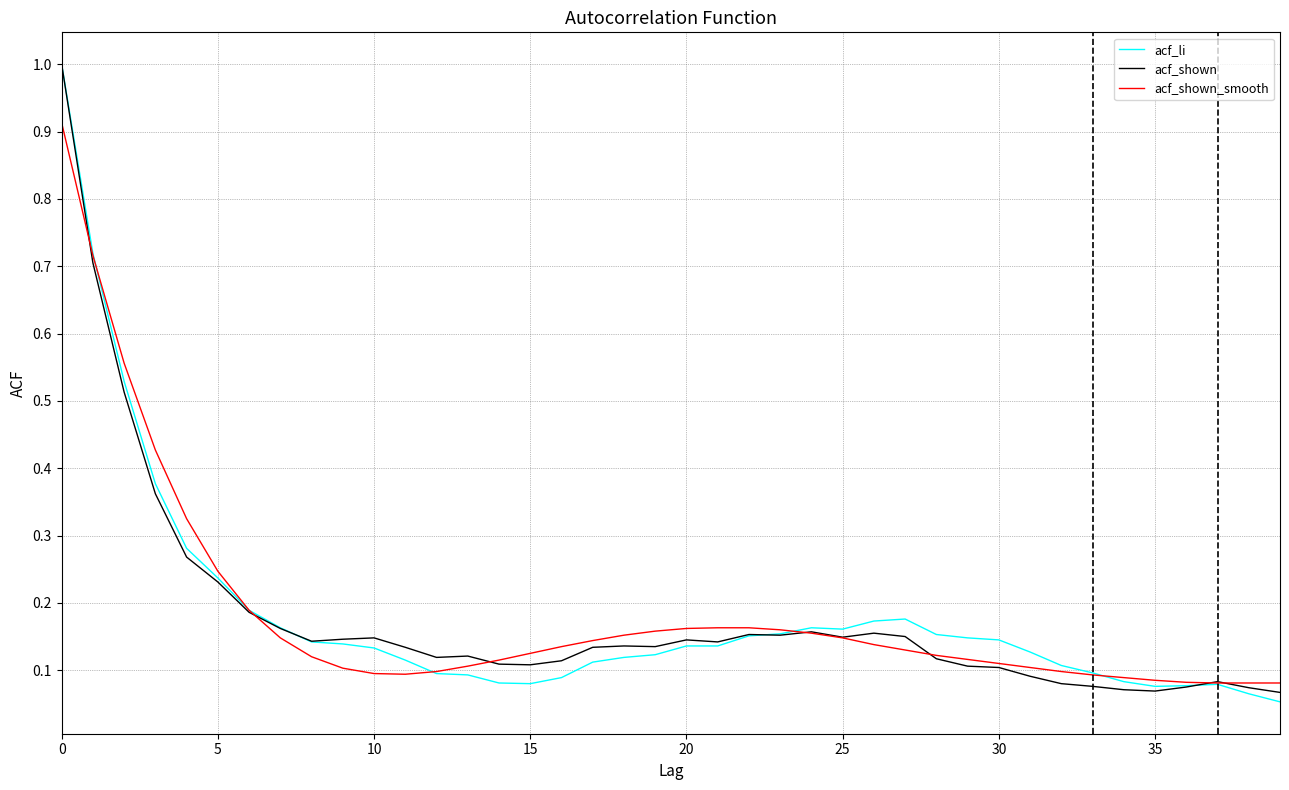

What is the maximum value for acf_li?

1.0